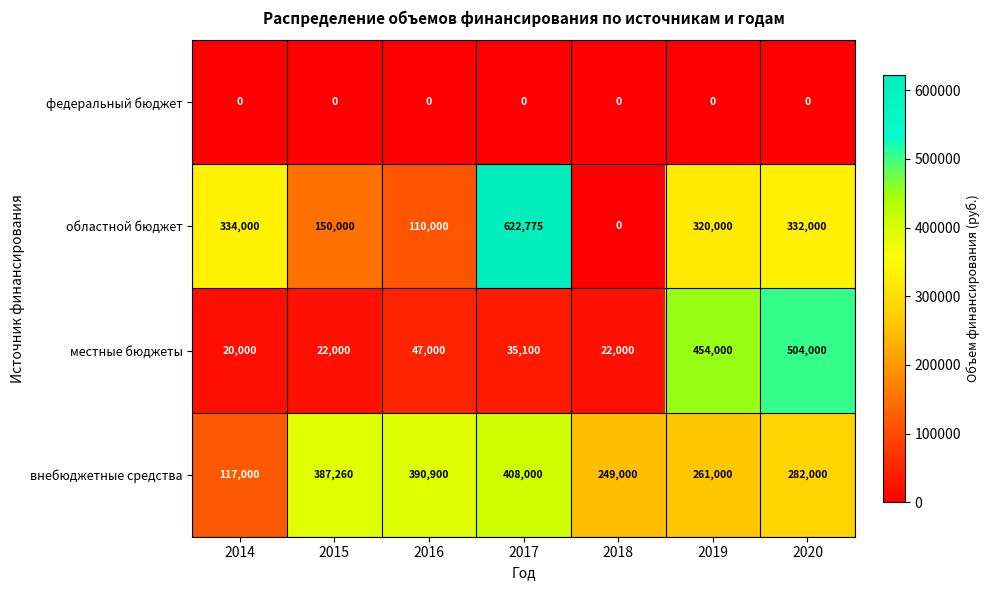

What is the sum of the областной бюджет values at 2016 and 2014?

444000